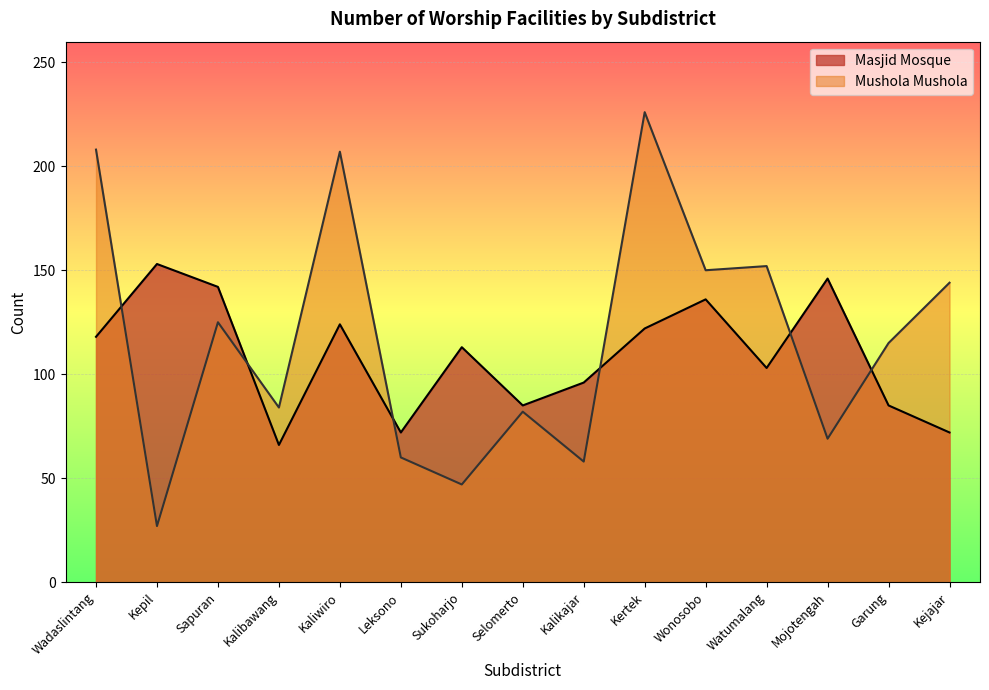

Which series has the largest total across all categories?

Mushola Mushola